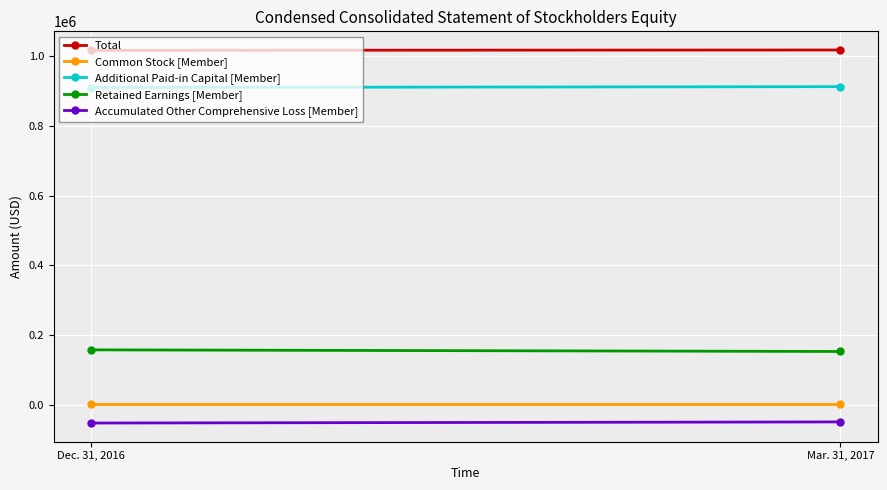

What is the label of the 2nd point from the left?

Mar. 31, 2017